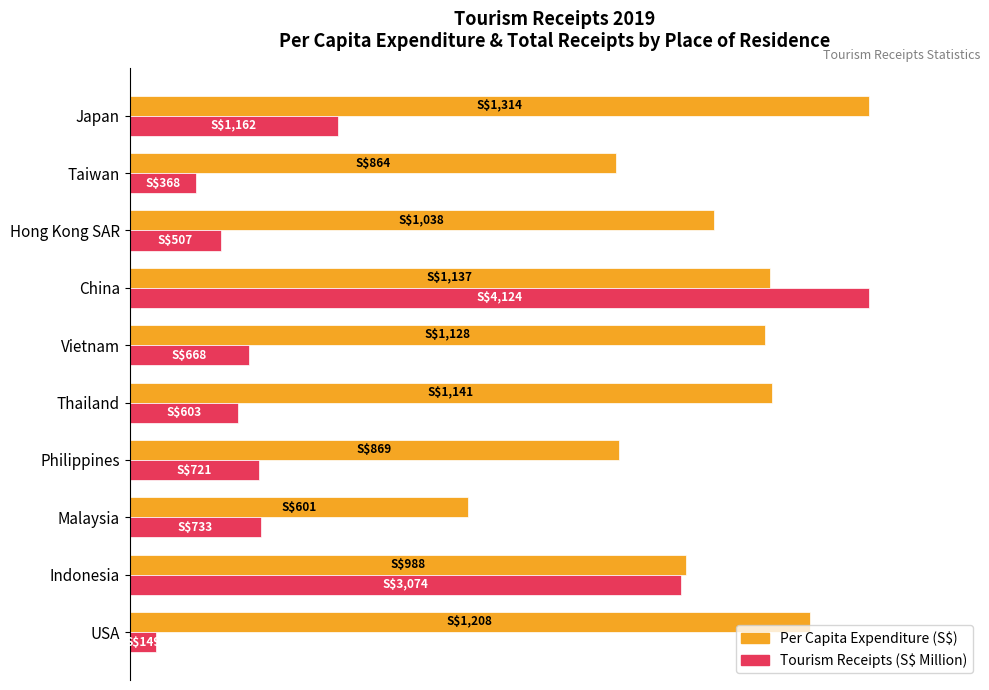

How many bars are there in each group?

2